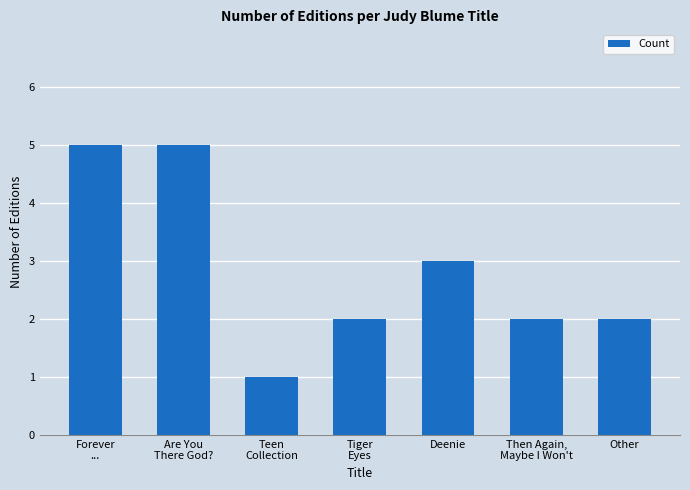

At which label does the data first exceed 2?

Forever
...